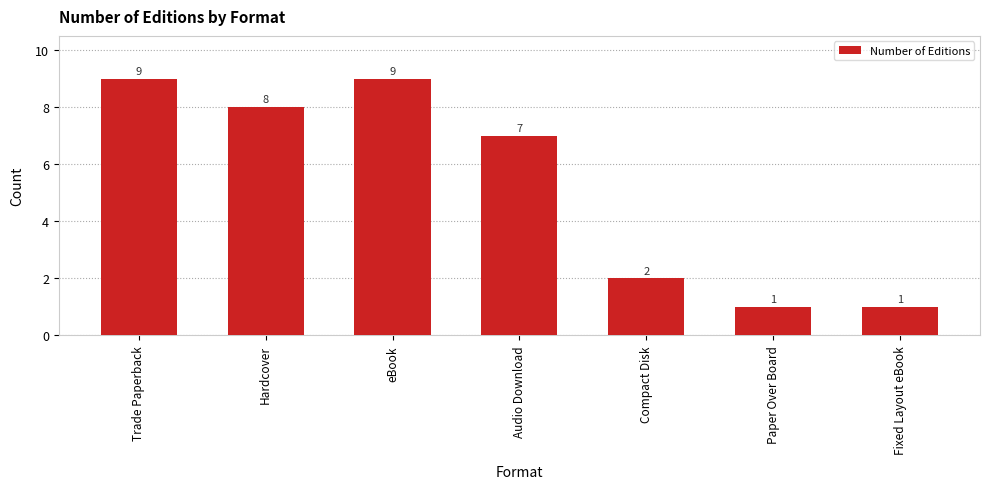

Reading left to right, what are all the values shown in this chart?

Trade Paperback=9	Hardcover=8	eBook=9	Audio Download=7	Compact Disk=2	Paper Over Board=1	Fixed Layout eBook=1